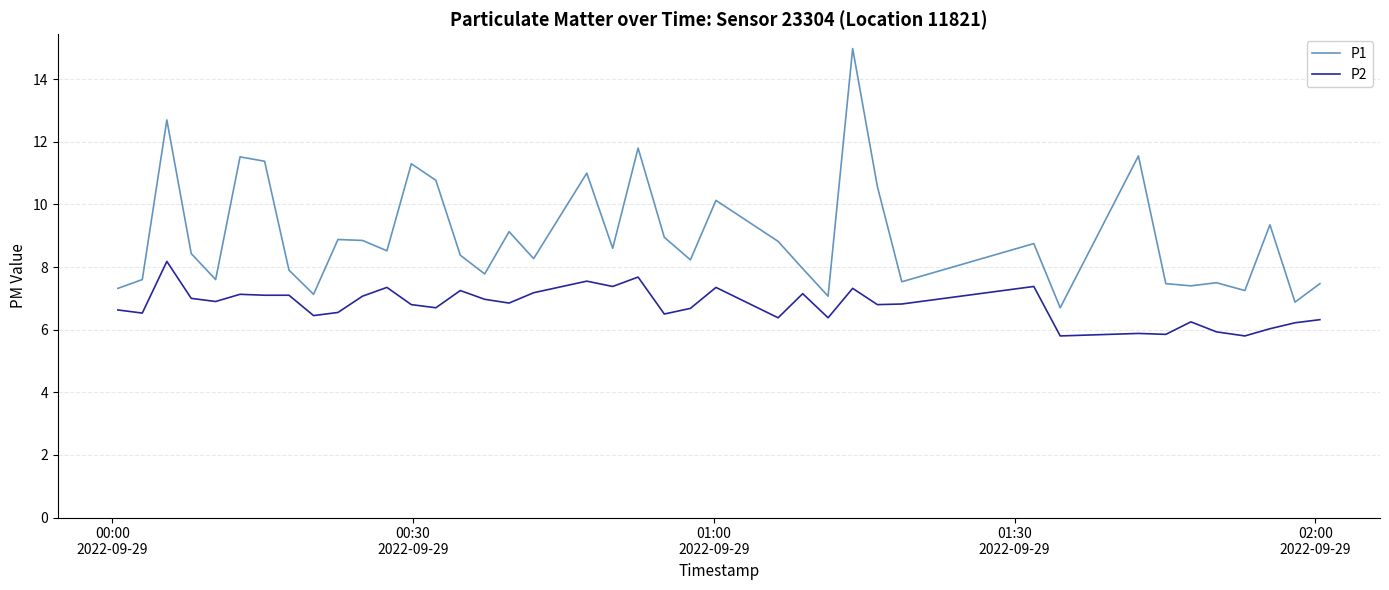

True or false: P1 and P2 intersect in this chart.

False